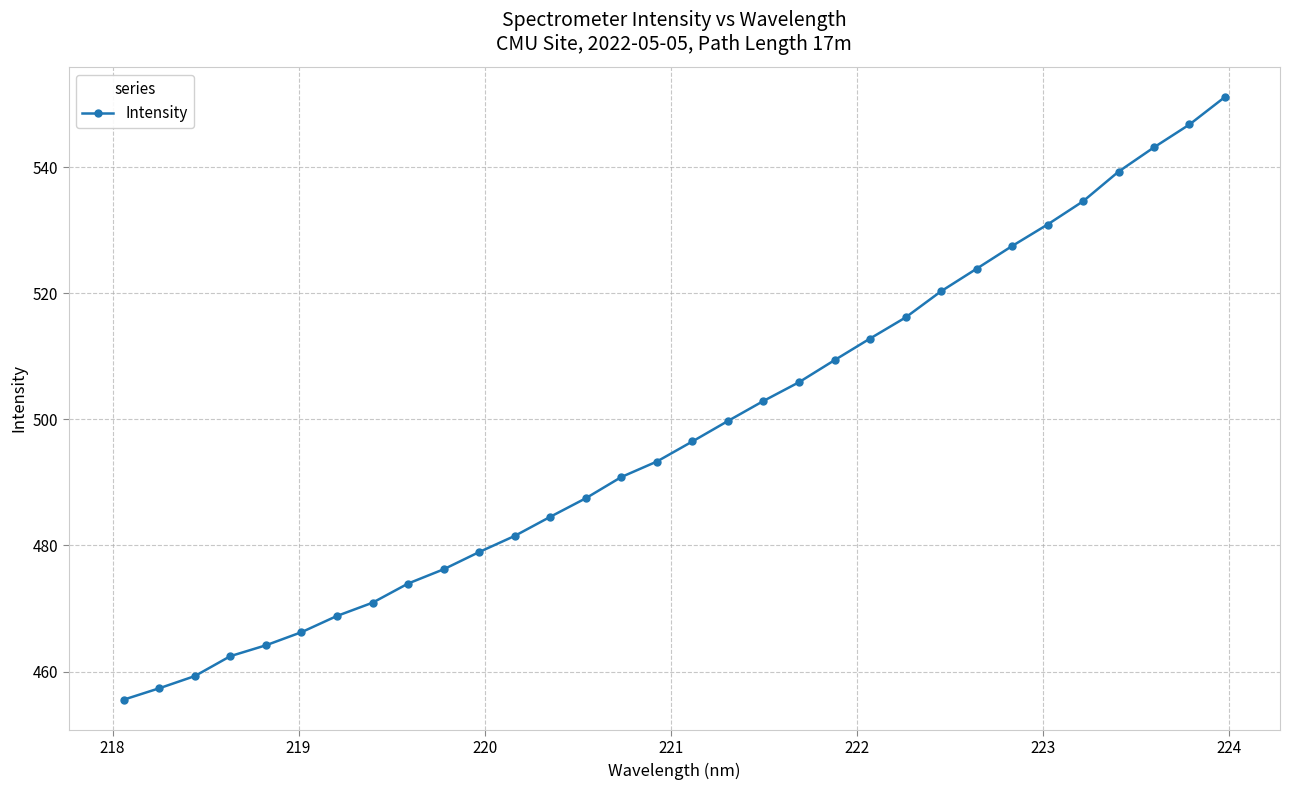

True or false: there are more than 2 points higher than both neighbors.

False